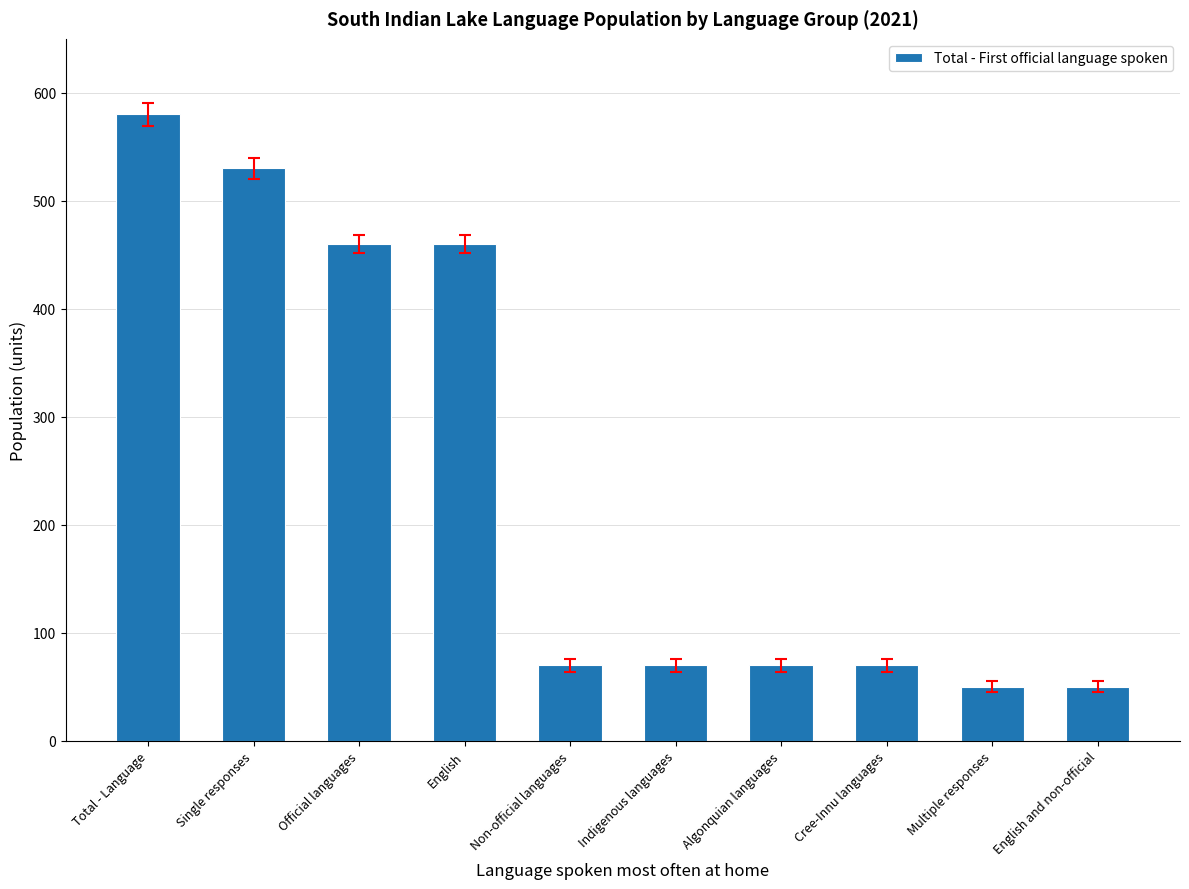

The value at Indigenous languages is 42. True or false?

False